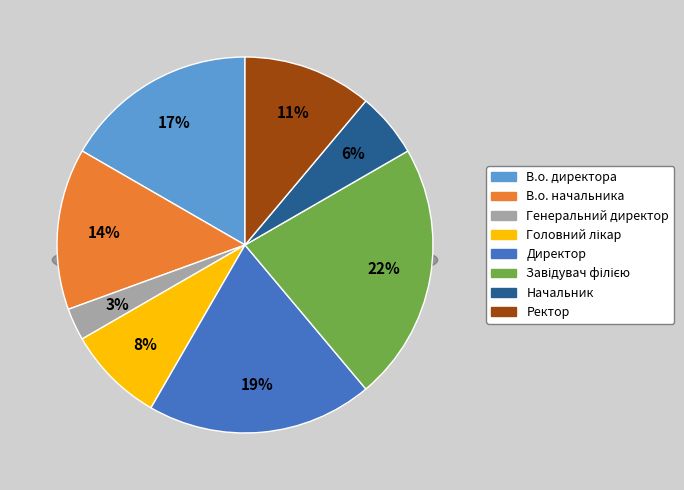

Rank the categories by value from lowest to highest.

Генеральний директор, Начальник, Головний лікар, Ректор, В.о. начальника, В.о. директора, Директор, Завідувач філією